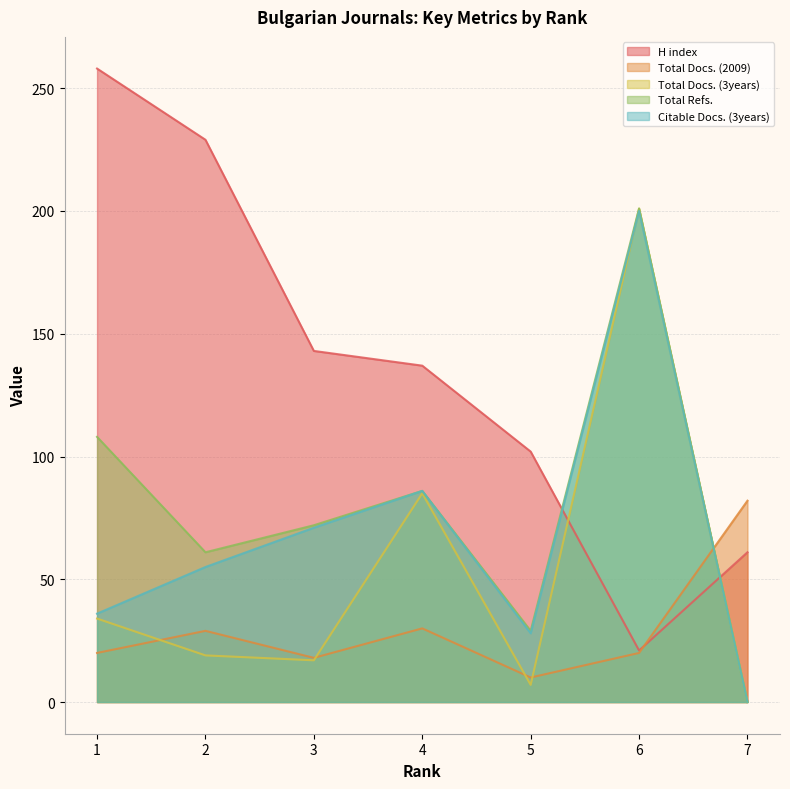

What is the maximum value for Total Refs.?

201